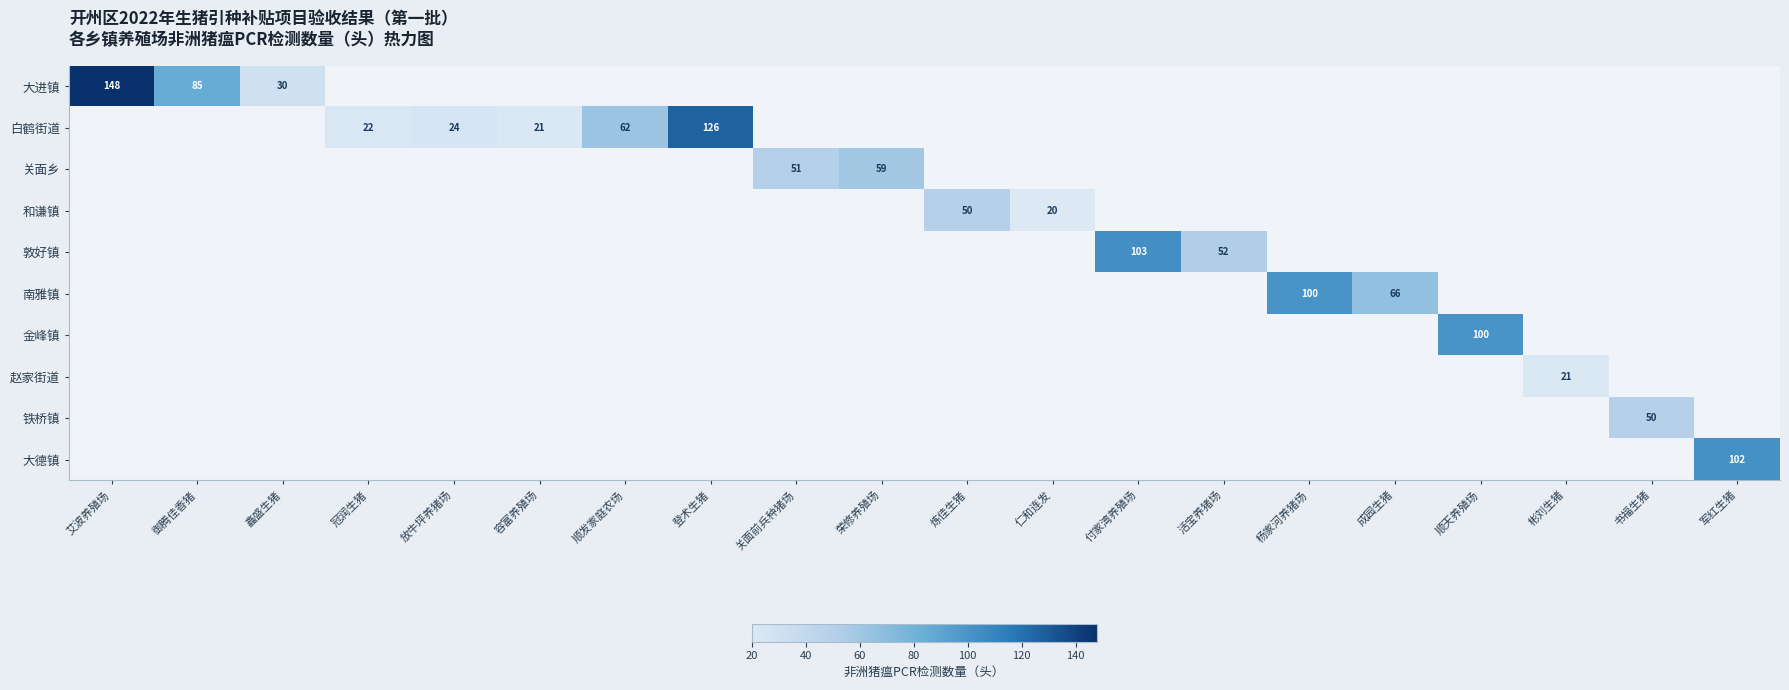

Between 关面前兵种猪场 and 顺天养殖场, which is larger?

顺天养殖场